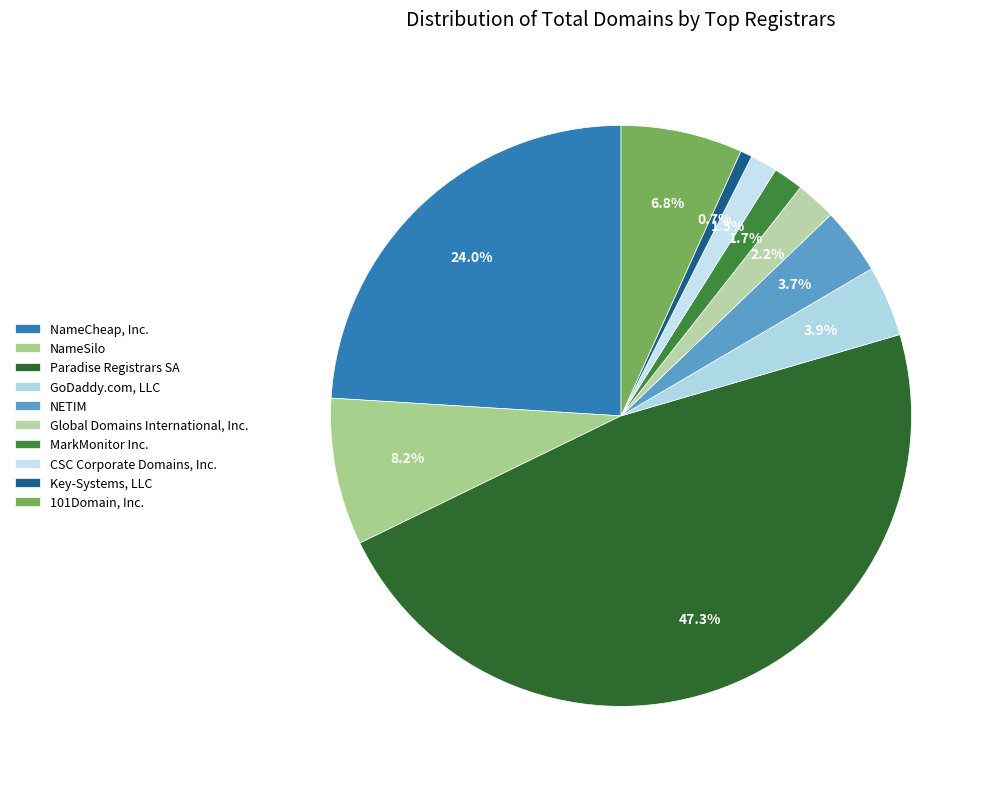

Count the number of slices in the pie.

10